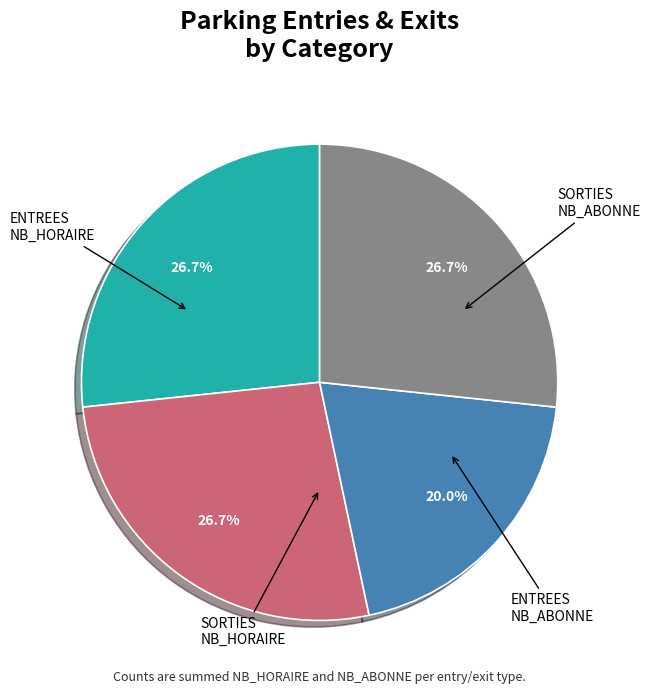

Combined, do SORTIES NB_ABONNE and ENTREES NB_ABONNE account for over 50%?

No